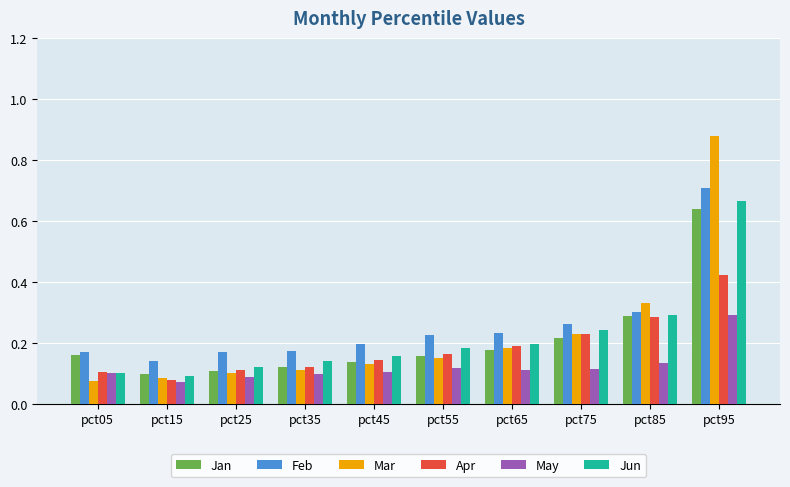

At how many categories does at least one series exceed 0?

10